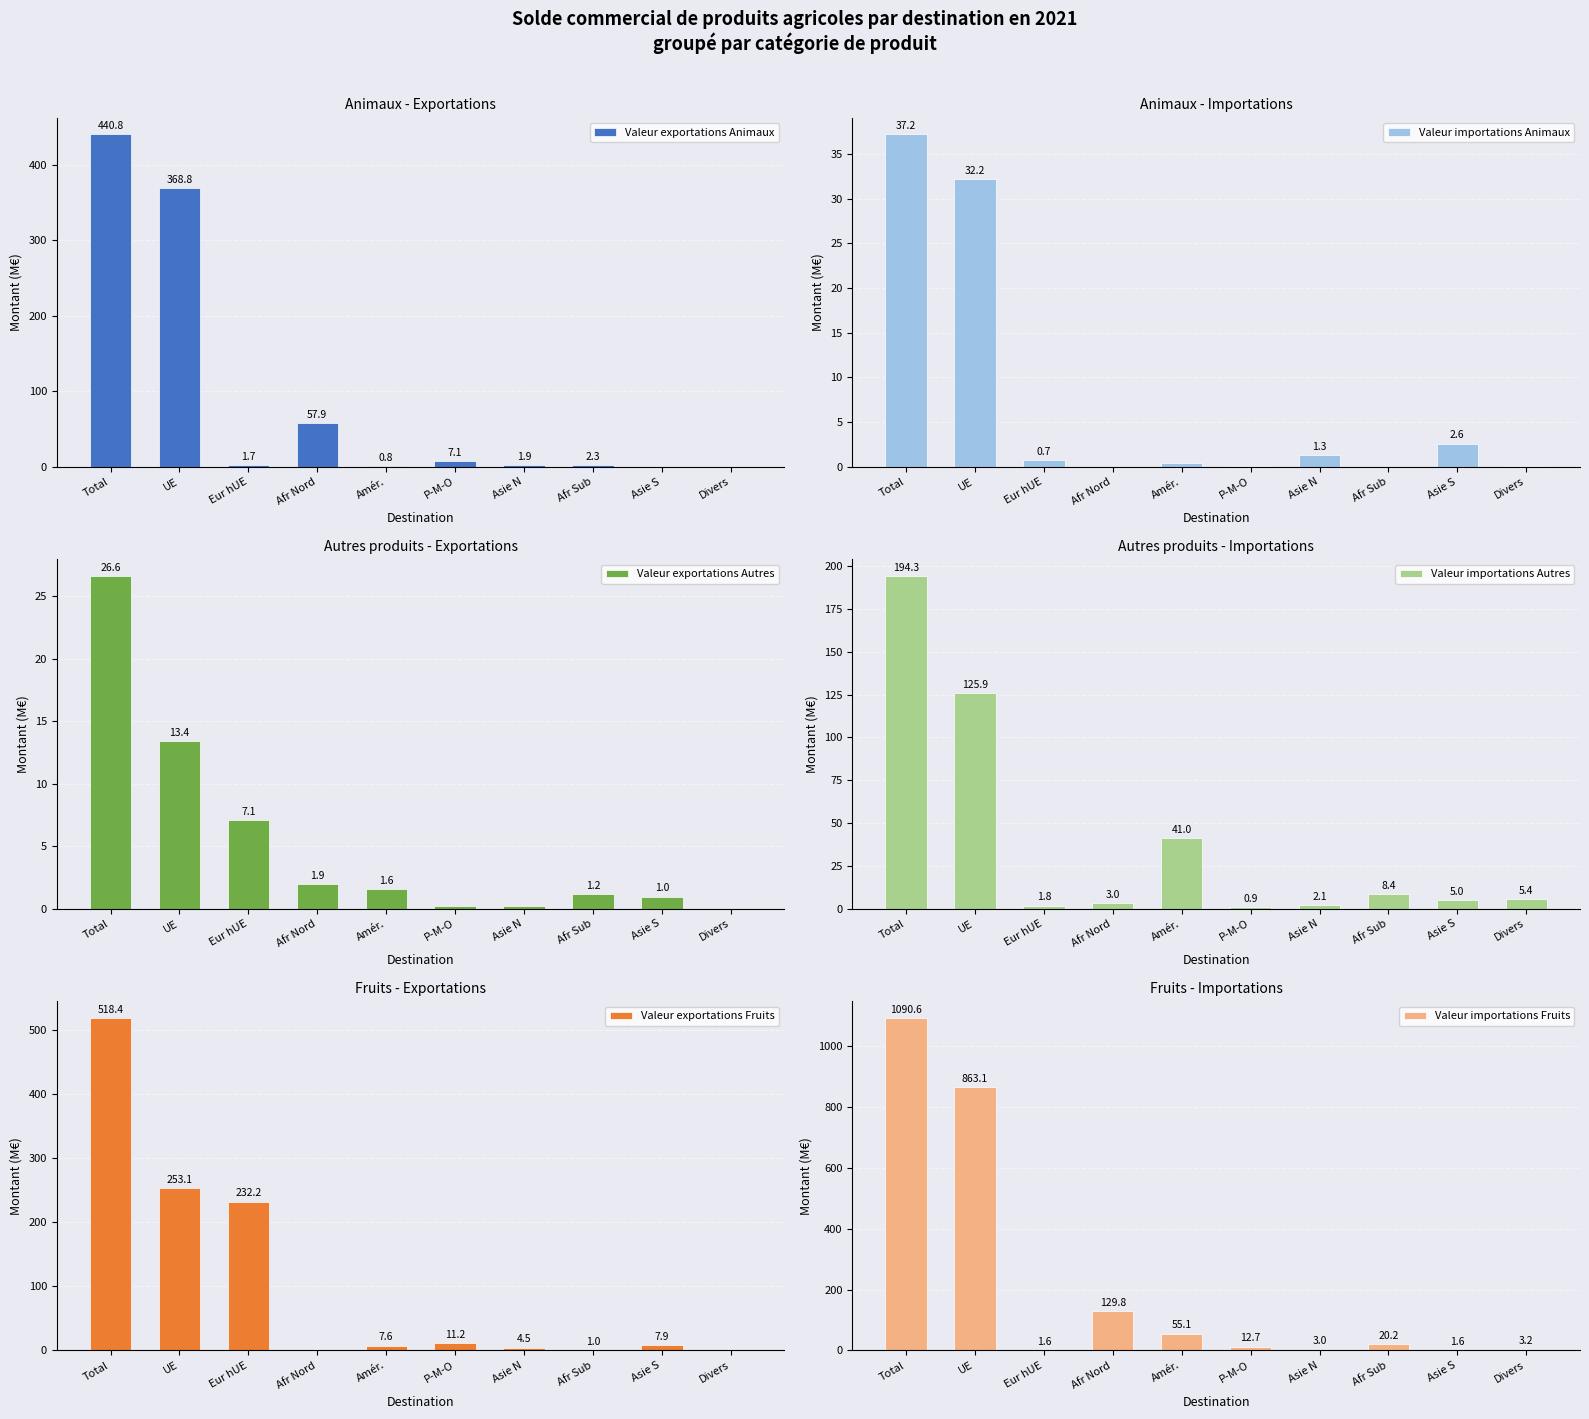

Is it true that Valeur exportations Fruits equals 7.9 at Asie S?

True